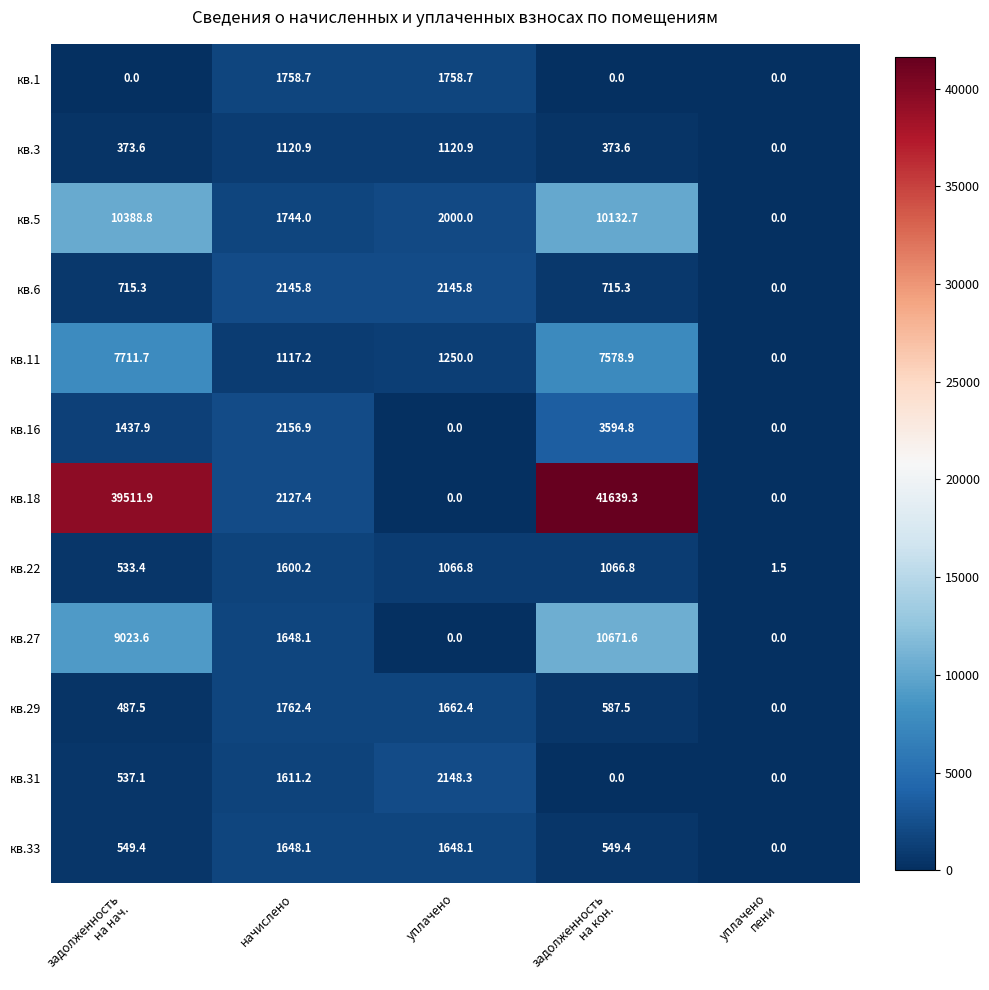

How many data points in кв.16 are above 1437?

3